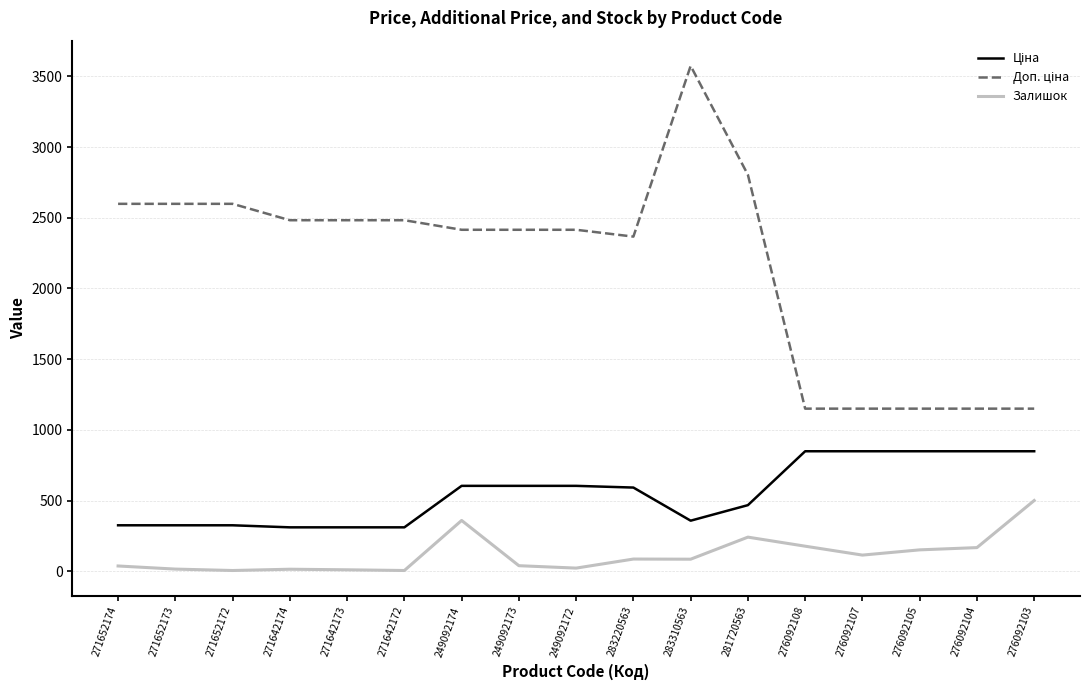

Read the Залишок value at 283220563.

86.0